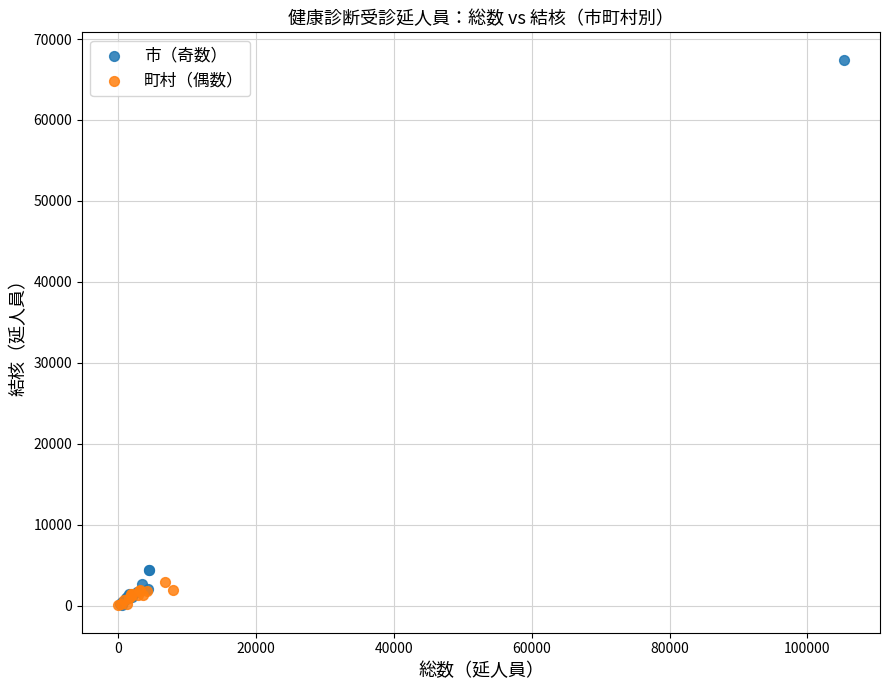

What are all the series names shown in the legend?

市（奇数）, 町村（偶数）